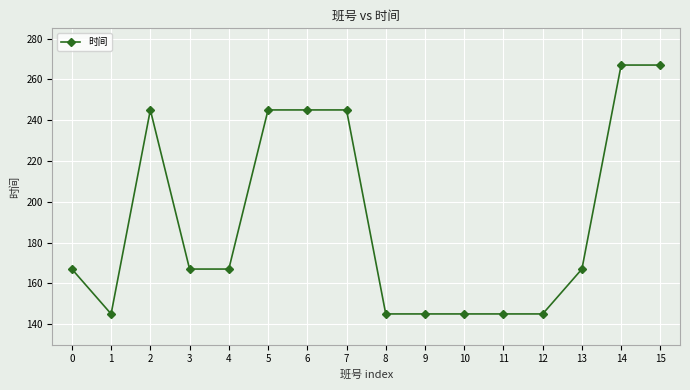

What value does the data have at 11, to the nearest 5?

145